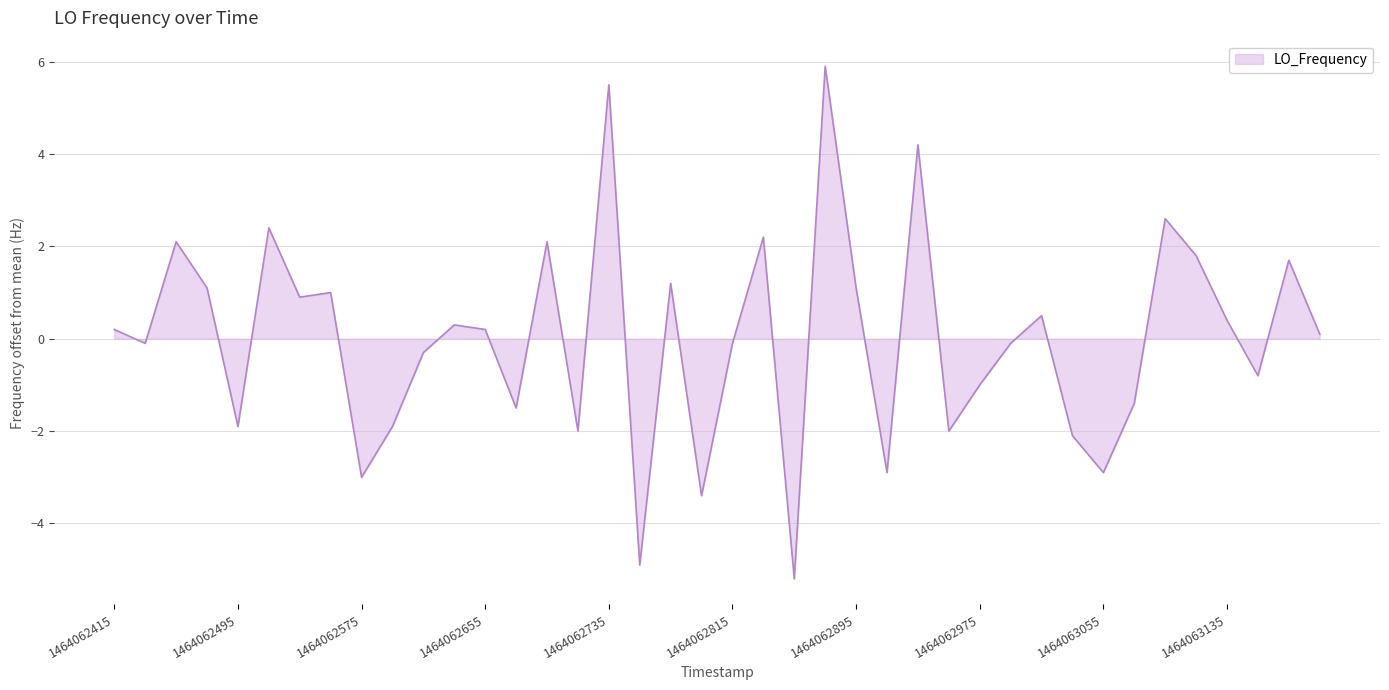

What is the difference between the maximum and minimum values?

11.1